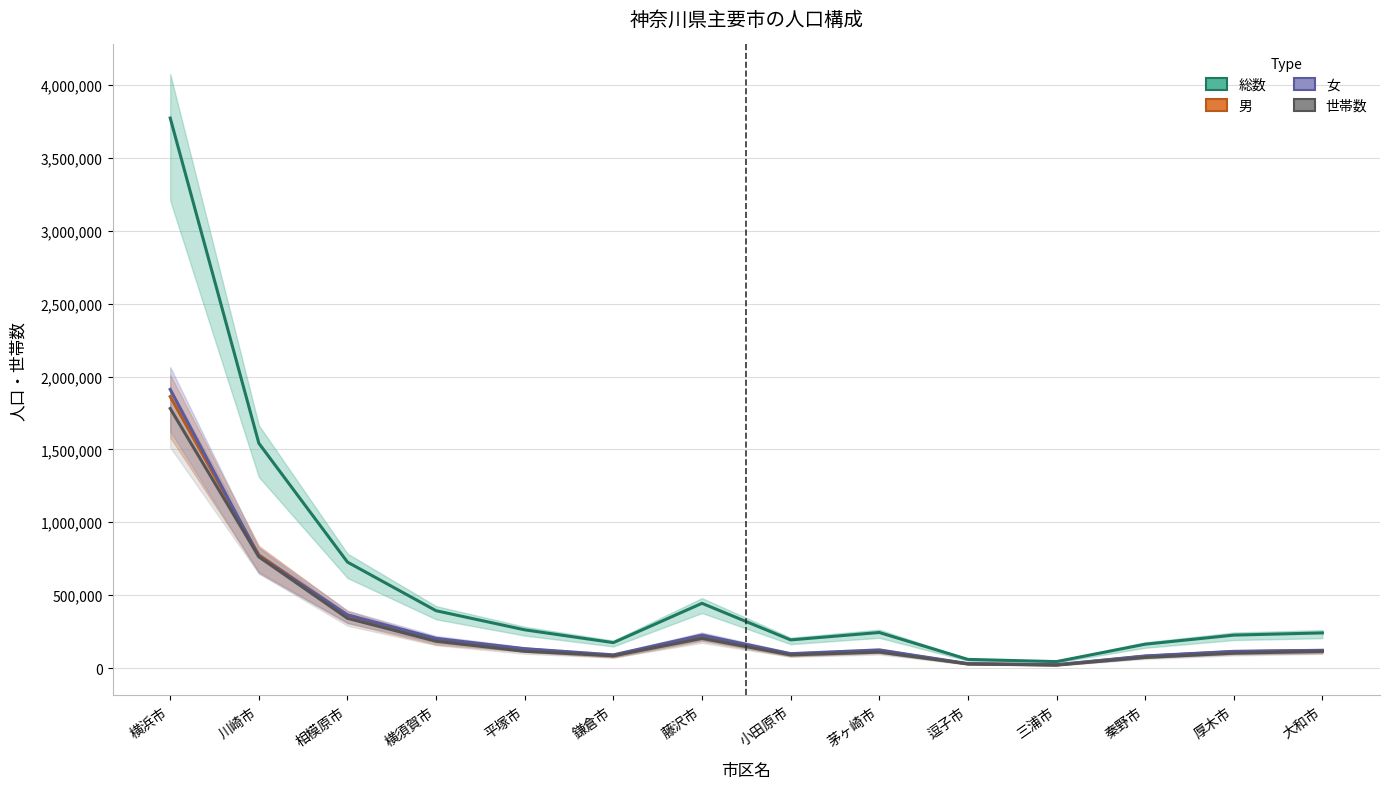

Is it true that 総数 equals 225728 at 厚木市?

True